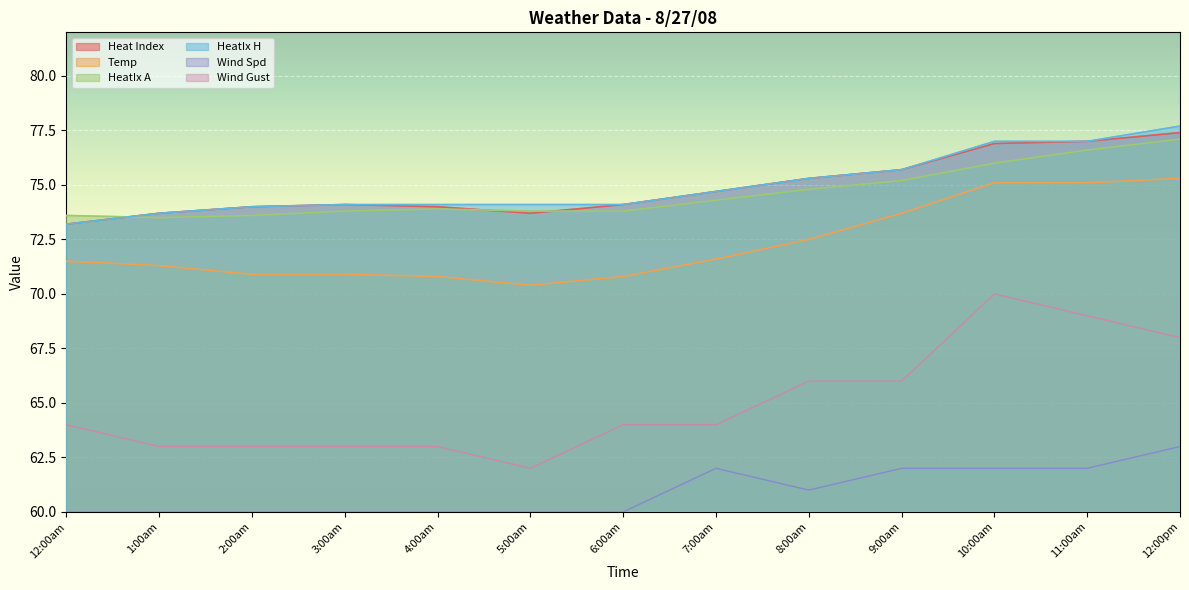

Which series has the largest range (max minus min)?

Wind Gust